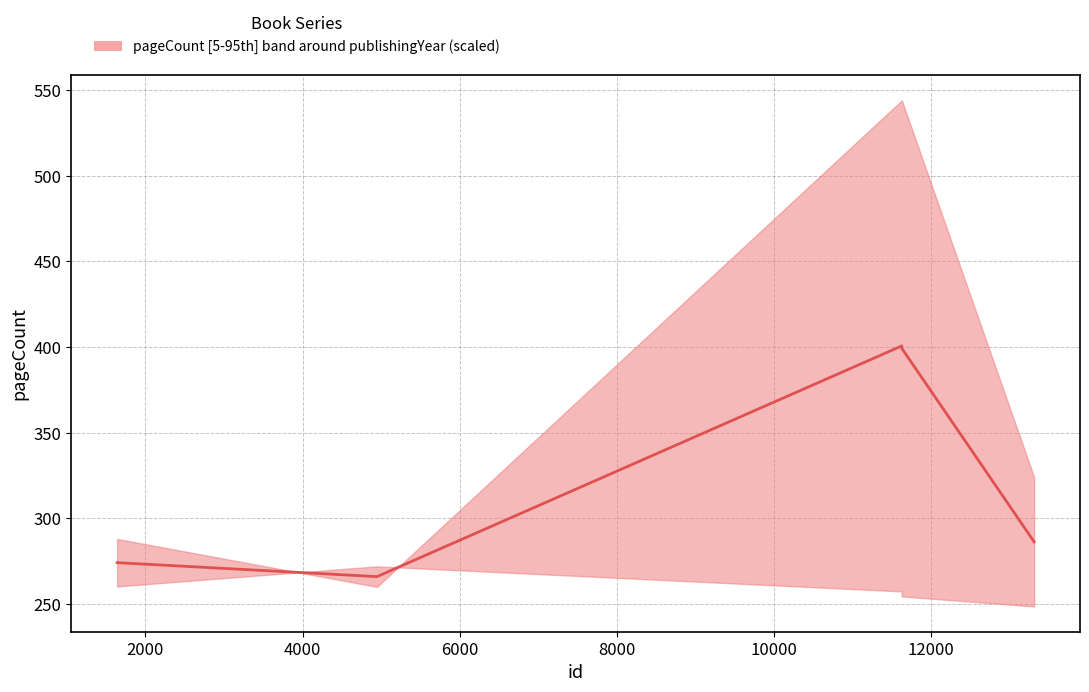

At which category does the data reach its first local peak?

11627